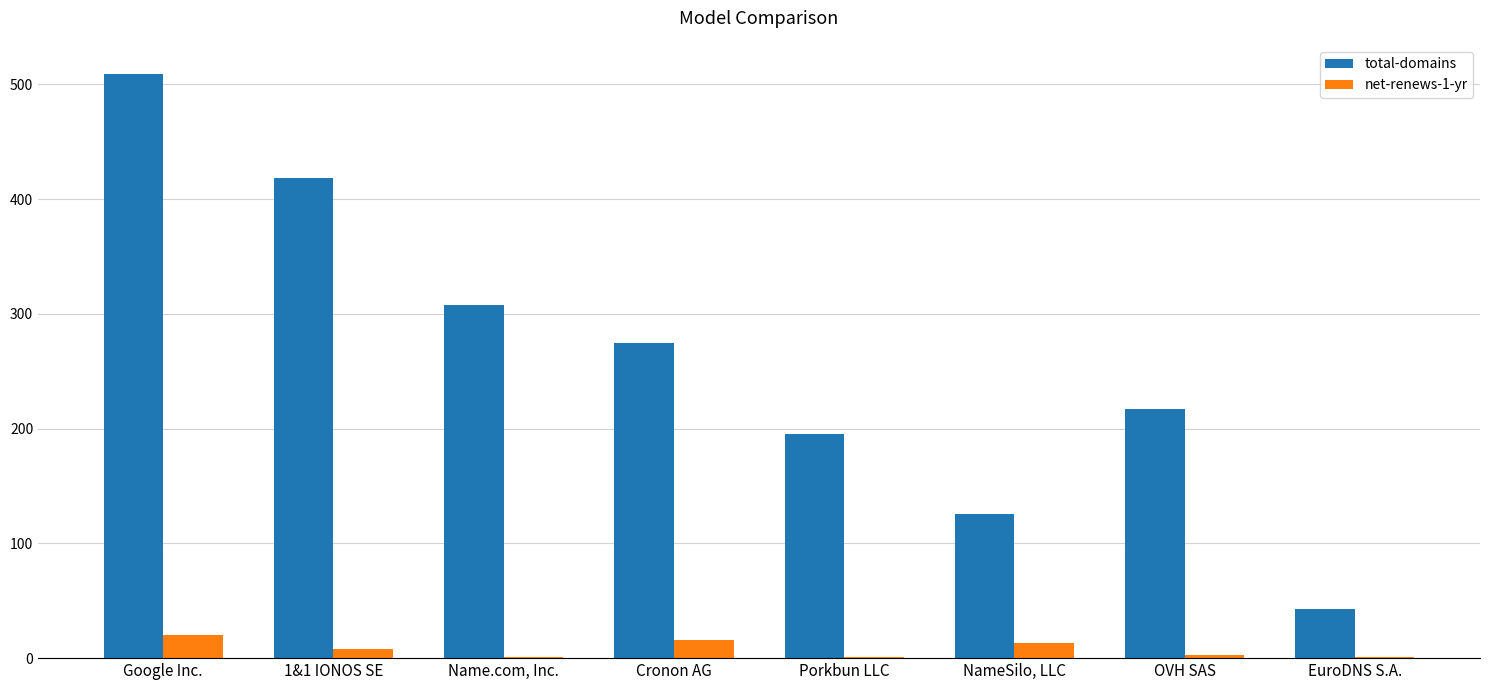

The value of net-renews-1-yr at NameSilo, LLC is 13. True or false?

True